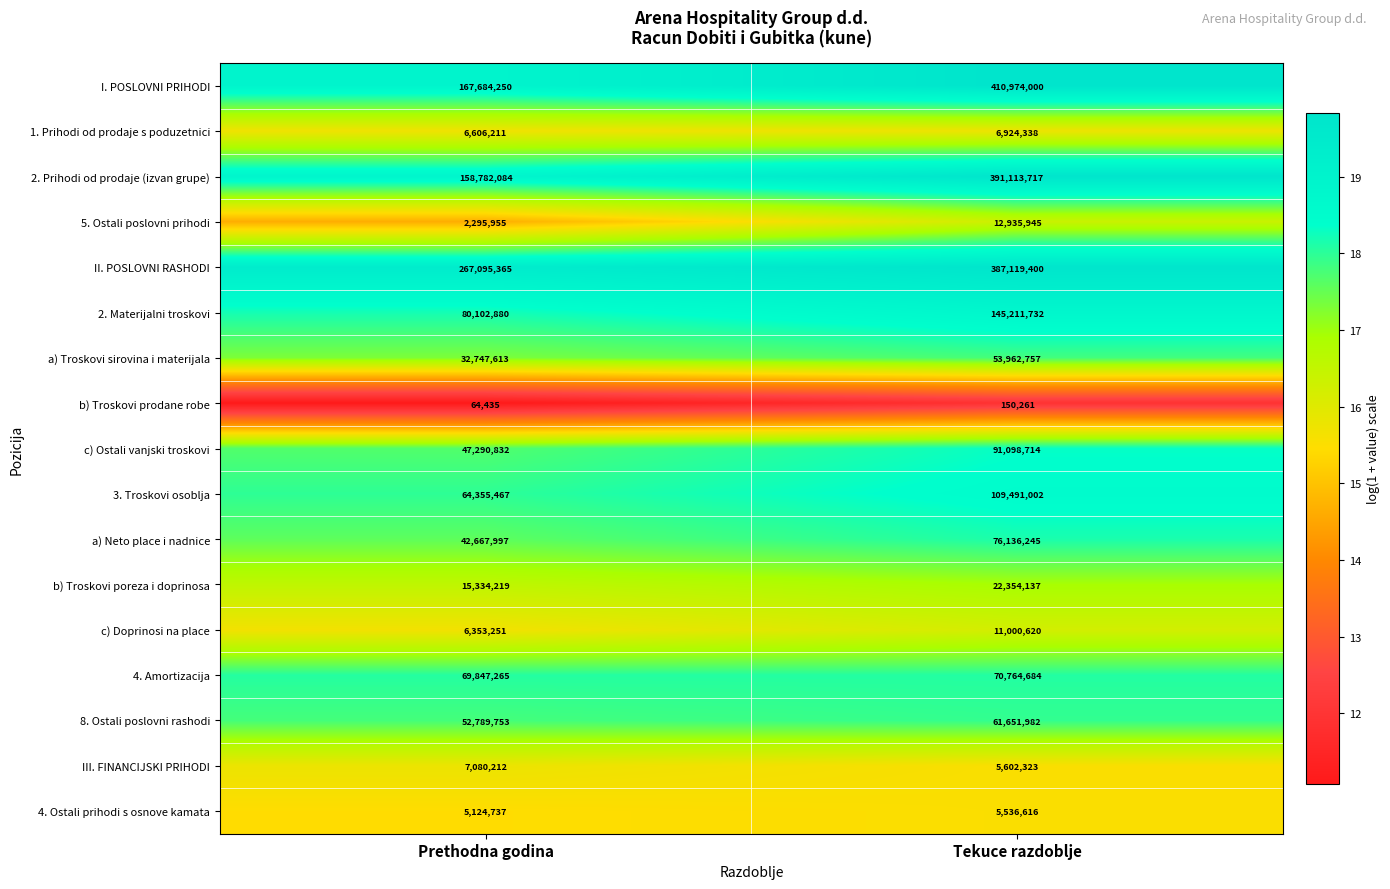

What is the difference between the a) Neto place i nadnice values at Tekuce razdoblje and Prethodna godina?

33468248